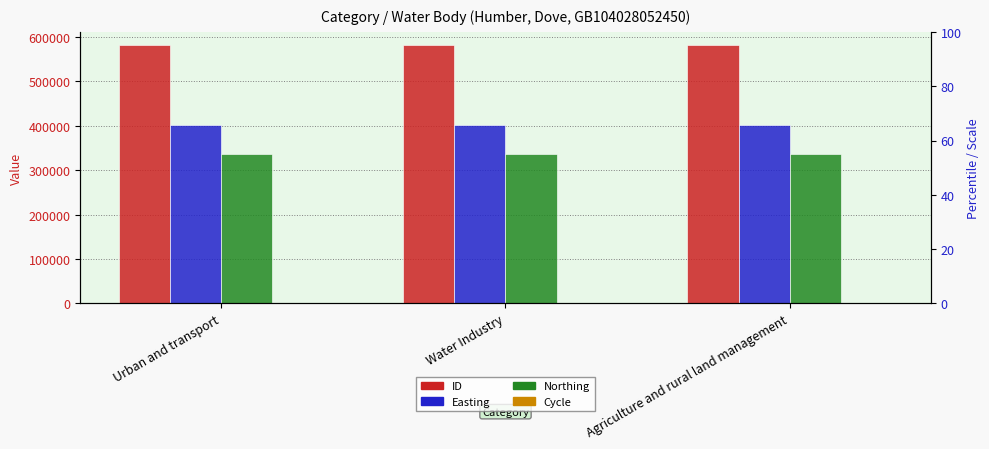

Rank the series by their maximum value, from highest to lowest.

ID, Easting, Northing, Cycle